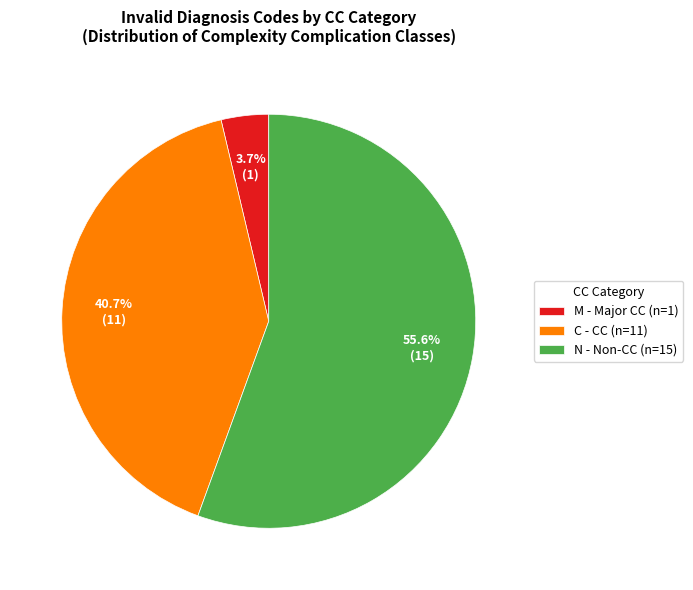

How many slices are in this pie chart?

3